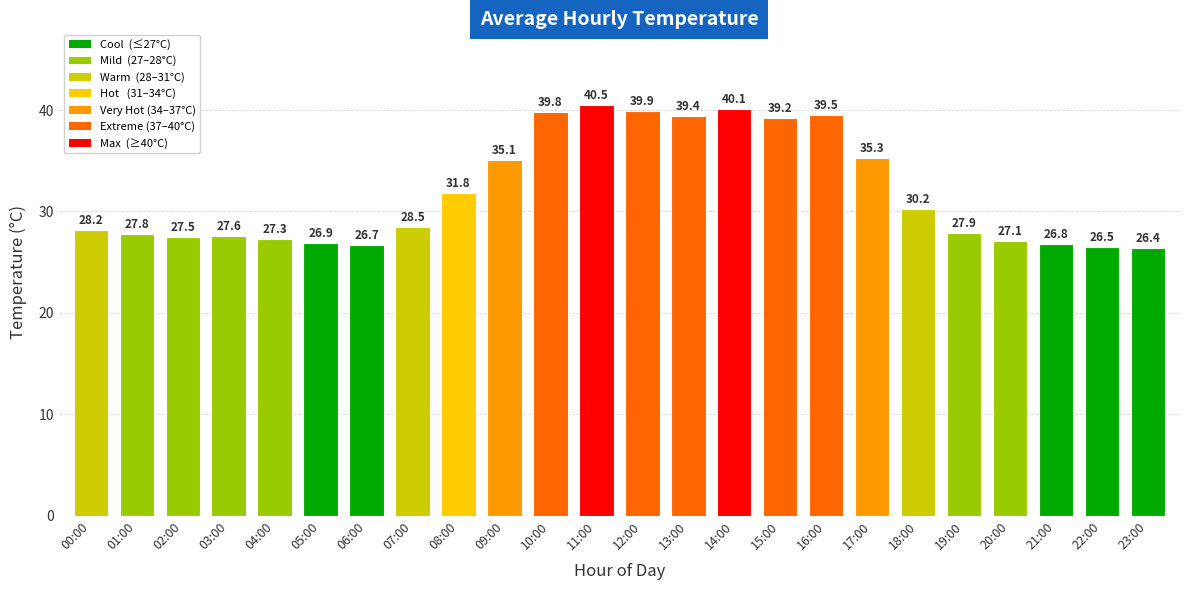

Rank the categories by value from highest to lowest.

11:00, 14:00, 12:00, 10:00, 16:00, 13:00, 15:00, 17:00, 09:00, 08:00, 18:00, 07:00, 00:00, 19:00, 01:00, 03:00, 02:00, 04:00, 20:00, 05:00, 21:00, 06:00, 22:00, 23:00